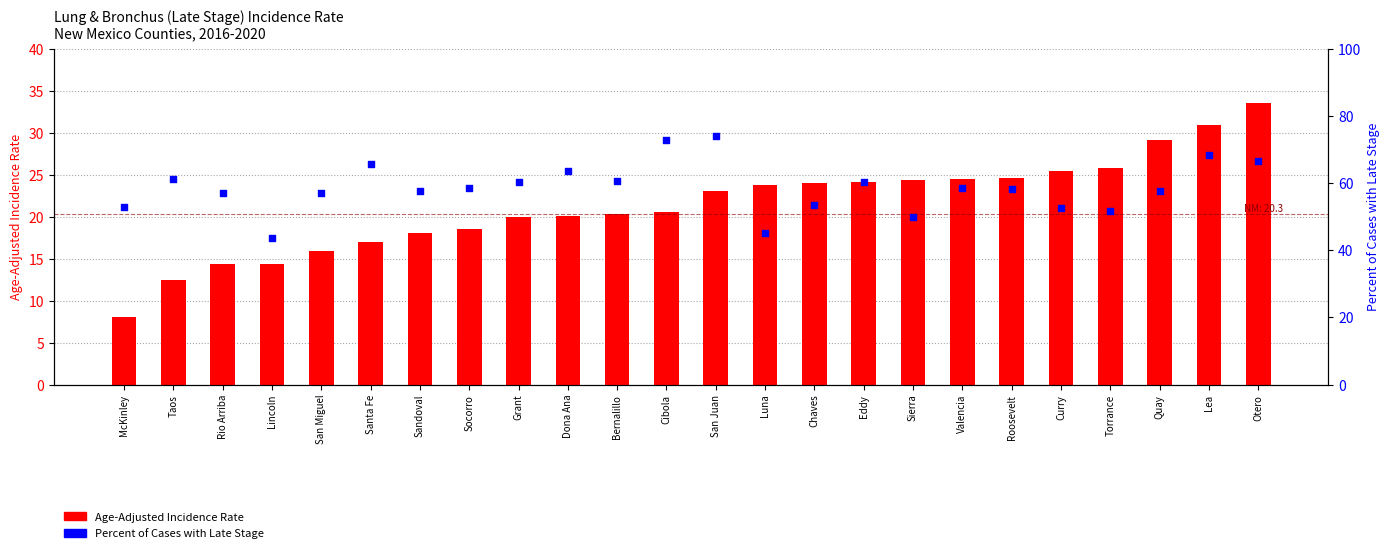

Which series has the largest total across all categories?

Percent of Cases with Late Stage